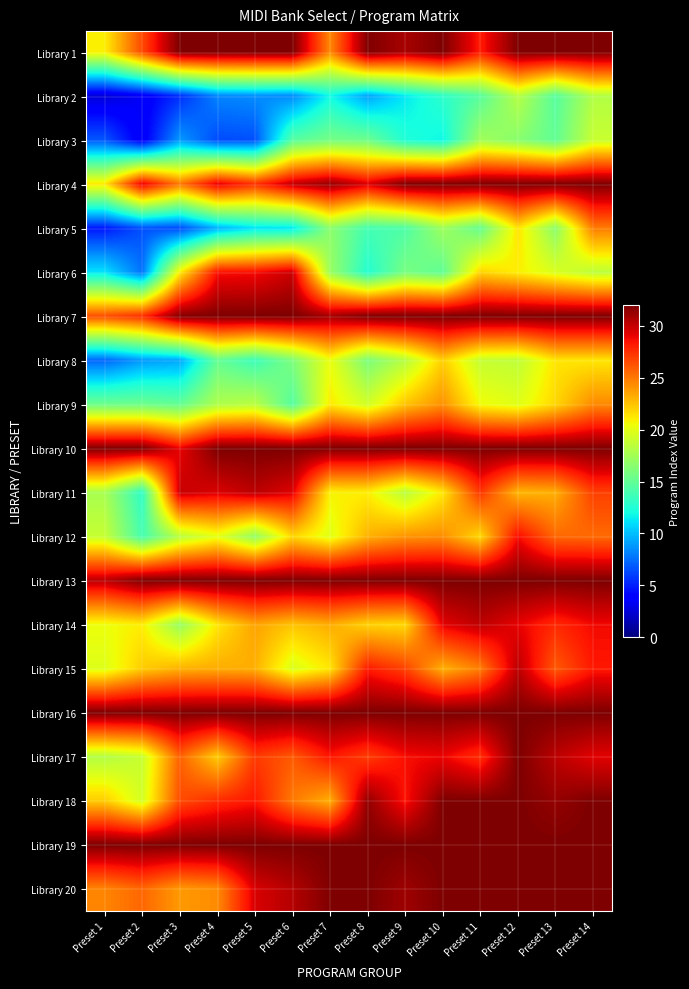

Reading right to left, list all the values displayed in this chart.

Library 1: Preset 14=32.0	Preset 13=32.0	Preset 12=32.0	Preset 11=28.2	Preset 10=32.0	Preset 9=30.8	Preset 8=31.9	Preset 7=24.5	Preset 6=32.0	Preset 5=32.0	Preset 4=32.0	Preset 3=32.0	Preset 2=26.6	Preset 1=21.0
Library 2: Preset 14=18.1	Preset 13=14.6	Preset 12=18.3	Preset 11=14.6	Preset 10=12.9	Preset 9=11.3	Preset 8=9.1	Preset 7=11.9	Preset 6=8.3	Preset 5=8.5	Preset 4=8.2	Preset 3=5.4	Preset 2=3.5	Preset 1=2.5
Library 3: Preset 14=19.0	Preset 13=15.0	Preset 12=16.5	Preset 11=17.5	Preset 10=11.8	Preset 9=12.4	Preset 8=15.5	Preset 7=15.7	Preset 6=14.6	Preset 5=6.5	Preset 4=6.4	Preset 3=8.9	Preset 2=3.4	Preset 1=6.7
Library 4: Preset 14=32.0	Preset 13=32.0	Preset 12=32.0	Preset 11=32.0	Preset 10=32.0	Preset 9=32.0	Preset 8=29.5	Preset 7=31.4	Preset 6=30.2	Preset 5=27.5	Preset 4=29.3	Preset 3=25.1	Preset 2=29.3	Preset 1=21.3
Library 5: Preset 14=24.9	Preset 13=16.6	Preset 12=21.4	Preset 11=15.1	Preset 10=17.3	Preset 9=14.2	Preset 8=13.9	Preset 7=16.6	Preset 6=11.2	Preset 5=11.1	Preset 4=9.6	Preset 3=6.4	Preset 2=6.6	Preset 1=4.7
Library 6: Preset 14=18.5	Preset 13=19.6	Preset 12=21.0	Preset 11=21.9	Preset 10=14.9	Preset 9=15.9	Preset 8=12.6	Preset 7=17.2	Preset 6=29.8	Preset 5=28.7	Preset 4=28.5	Preset 3=21.0	Preset 2=7.6	Preset 1=11.2
Library 7: Preset 14=32.0	Preset 13=32.0	Preset 12=32.0	Preset 11=32.0	Preset 10=32.0	Preset 9=32.0	Preset 8=32.0	Preset 7=31.0	Preset 6=32.0	Preset 5=32.0	Preset 4=32.0	Preset 3=31.8	Preset 2=27.6	Preset 1=26.5
Library 8: Preset 14=21.3	Preset 13=21.3	Preset 12=18.6	Preset 11=18.8	Preset 10=22.0	Preset 9=18.3	Preset 8=16.0	Preset 7=20.3	Preset 6=16.1	Preset 5=13.5	Preset 4=15.1	Preset 3=9.3	Preset 2=8.9	Preset 1=7.2
Library 9: Preset 14=24.4	Preset 13=21.8	Preset 12=19.9	Preset 11=20.5	Preset 10=24.2	Preset 9=22.5	Preset 8=19.3	Preset 7=21.1	Preset 6=14.5	Preset 5=18.4	Preset 4=18.0	Preset 3=15.1	Preset 2=15.5	Preset 1=15.4
Library 10: Preset 14=32.0	Preset 13=32.0	Preset 12=32.0	Preset 11=32.0	Preset 10=32.0	Preset 9=32.0	Preset 8=32.0	Preset 7=32.0	Preset 6=32.0	Preset 5=32.0	Preset 4=32.0	Preset 3=29.1	Preset 2=32.0	Preset 1=32.0
Library 11: Preset 14=26.9	Preset 13=23.2	Preset 12=22.9	Preset 11=27.3	Preset 10=21.2	Preset 9=18.4	Preset 8=21.0	Preset 7=20.9	Preset 6=29.3	Preset 5=30.3	Preset 4=29.4	Preset 3=30.0	Preset 2=13.0	Preset 1=17.7
Library 12: Preset 14=25.5	Preset 13=25.6	Preset 12=28.7	Preset 11=21.7	Preset 10=24.3	Preset 9=24.1	Preset 8=23.1	Preset 7=19.9	Preset 6=21.8	Preset 5=16.9	Preset 4=20.1	Preset 3=18.4	Preset 2=13.9	Preset 1=18.9
Library 13: Preset 14=32.0	Preset 13=32.0	Preset 12=32.0	Preset 11=32.0	Preset 10=32.0	Preset 9=32.0	Preset 8=32.0	Preset 7=32.0	Preset 6=32.0	Preset 5=32.0	Preset 4=32.0	Preset 3=32.0	Preset 2=32.0	Preset 1=30.3
Library 14: Preset 14=28.8	Preset 13=27.7	Preset 12=29.1	Preset 11=30.2	Preset 10=29.2	Preset 9=21.7	Preset 8=21.9	Preset 7=23.2	Preset 6=22.4	Preset 5=23.5	Preset 4=21.3	Preset 3=17.1	Preset 2=21.0	Preset 1=20.4
Library 15: Preset 14=28.3	Preset 13=26.0	Preset 12=30.3	Preset 11=24.8	Preset 10=23.1	Preset 9=26.9	Preset 8=28.2	Preset 7=21.3	Preset 6=19.7	Preset 5=23.1	Preset 4=23.2	Preset 3=23.1	Preset 2=22.2	Preset 1=19.8
Library 16: Preset 14=32.0	Preset 13=32.0	Preset 12=32.0	Preset 11=32.0	Preset 10=32.0	Preset 9=32.0	Preset 8=32.0	Preset 7=32.0	Preset 6=32.0	Preset 5=32.0	Preset 4=32.0	Preset 3=32.0	Preset 2=32.0	Preset 1=32.0
Library 17: Preset 14=29.2	Preset 13=30.2	Preset 12=32.0	Preset 11=27.6	Preset 10=28.9	Preset 9=28.6	Preset 8=27.0	Preset 7=28.4	Preset 6=26.0	Preset 5=27.1	Preset 4=22.1	Preset 3=25.8	Preset 2=19.0	Preset 1=18.1
Library 18: Preset 14=32.0	Preset 13=31.4	Preset 12=32.0	Preset 11=32.0	Preset 10=32.0	Preset 9=28.4	Preset 8=31.4	Preset 7=23.1	Preset 6=25.0	Preset 5=28.3	Preset 4=27.6	Preset 3=26.5	Preset 2=19.4	Preset 1=22.2
Library 19: Preset 14=32.0	Preset 13=32.0	Preset 12=32.0	Preset 11=32.0	Preset 10=32.0	Preset 9=32.0	Preset 8=32.0	Preset 7=32.0	Preset 6=32.0	Preset 5=32.0	Preset 4=32.0	Preset 3=32.0	Preset 2=32.0	Preset 1=32.0
Library 20: Preset 14=32.0	Preset 13=32.0	Preset 12=32.0	Preset 11=32.0	Preset 10=32.0	Preset 9=31.1	Preset 8=32.0	Preset 7=31.9	Preset 6=30.5	Preset 5=29.5	Preset 4=24.3	Preset 3=23.9	Preset 2=25.6	Preset 1=24.6